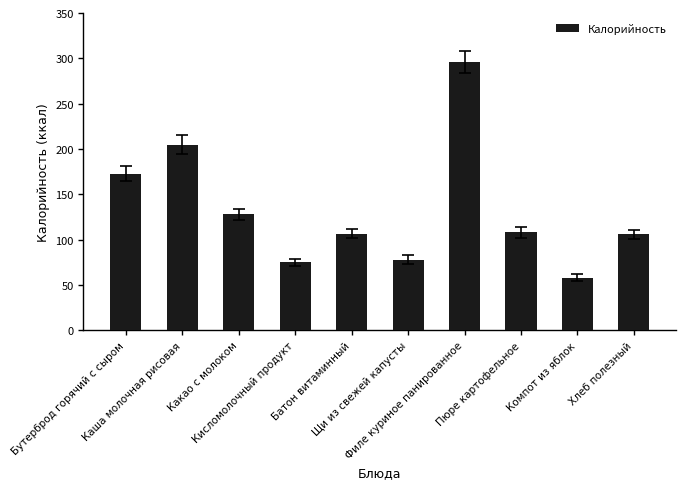

What is the difference between the second highest and minimum values?

147.0